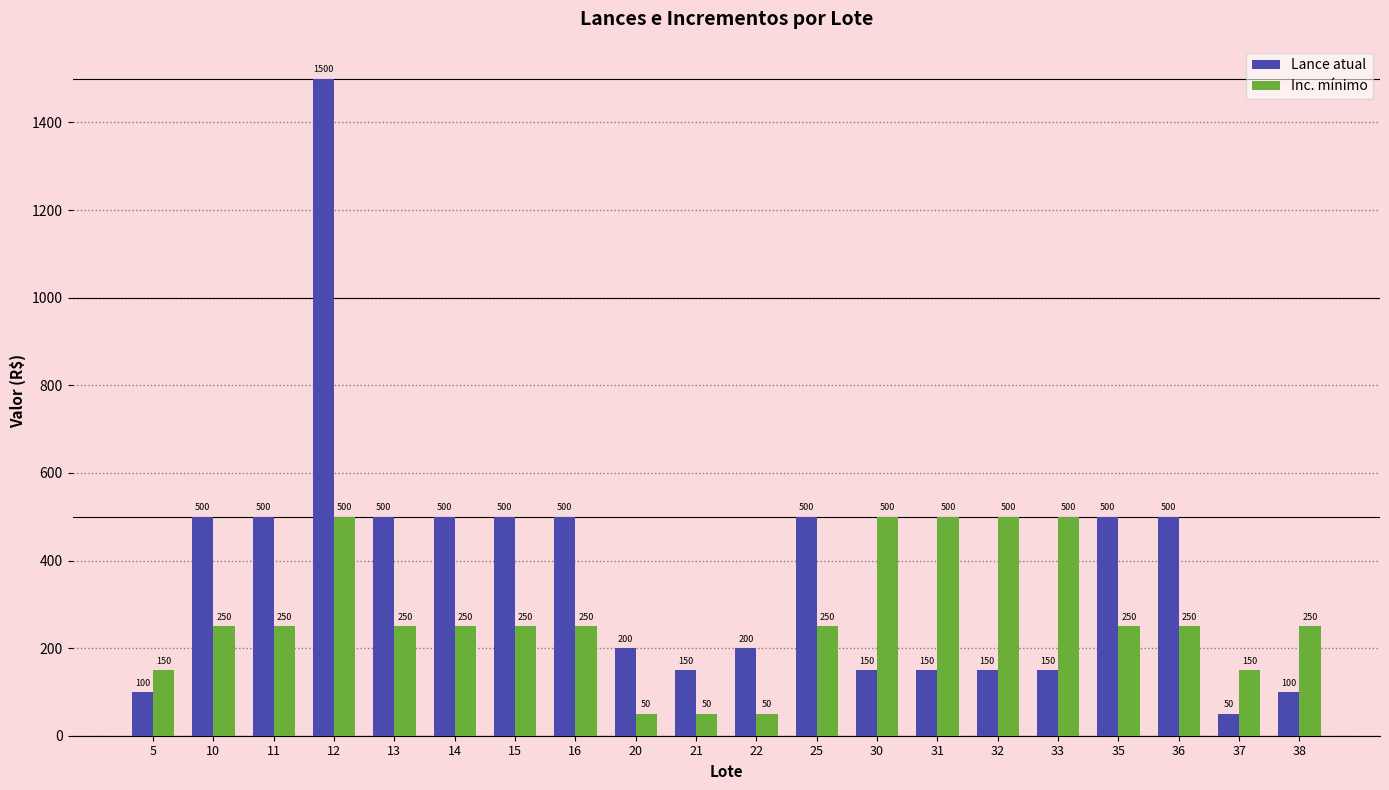

What is the difference between the second highest and minimum values in the Inc. mínimo series?

450